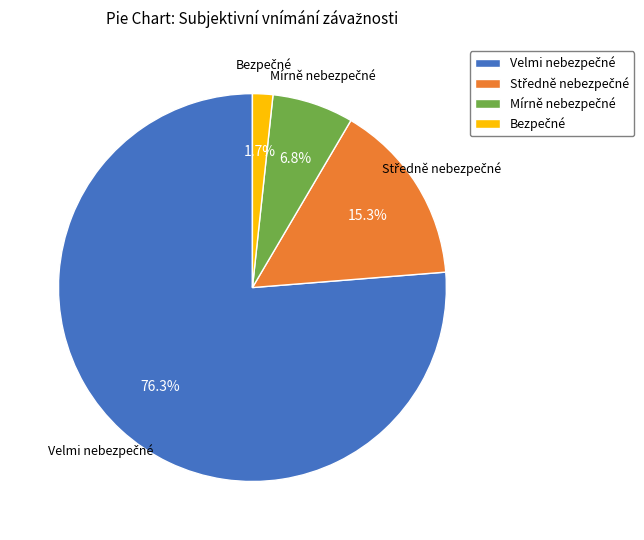

Is there any slice that represents more than half of the pie?

Yes